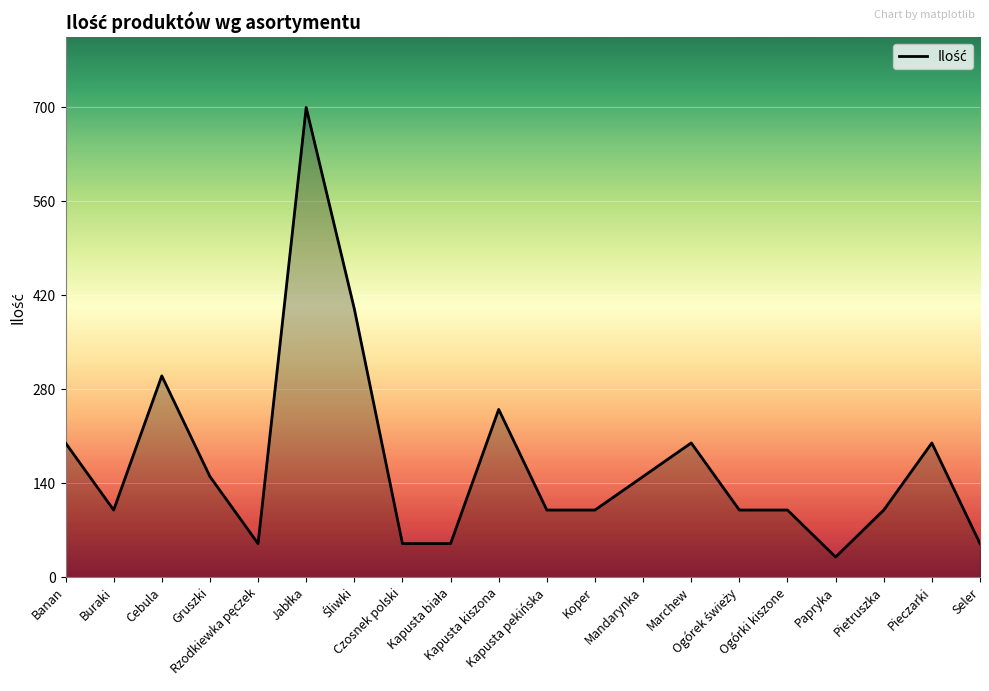

What is the difference between the maximum and minimum values?

670